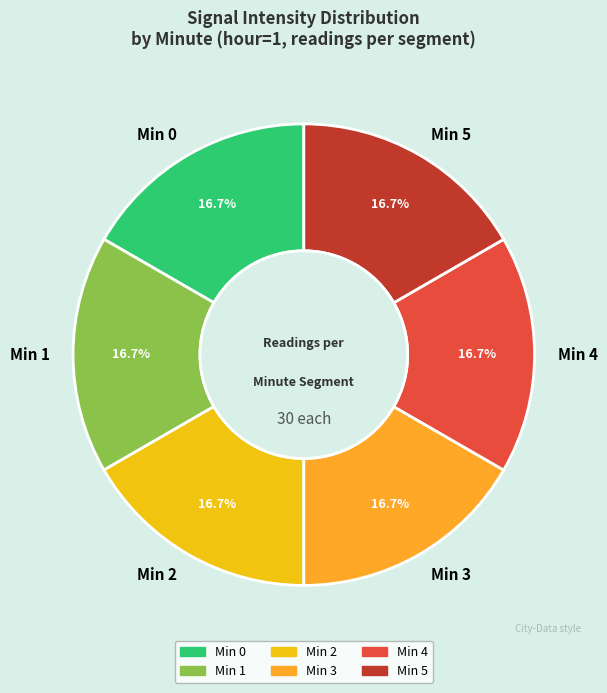

What is the total percentage of Min 2 and Min 1?

33.3%